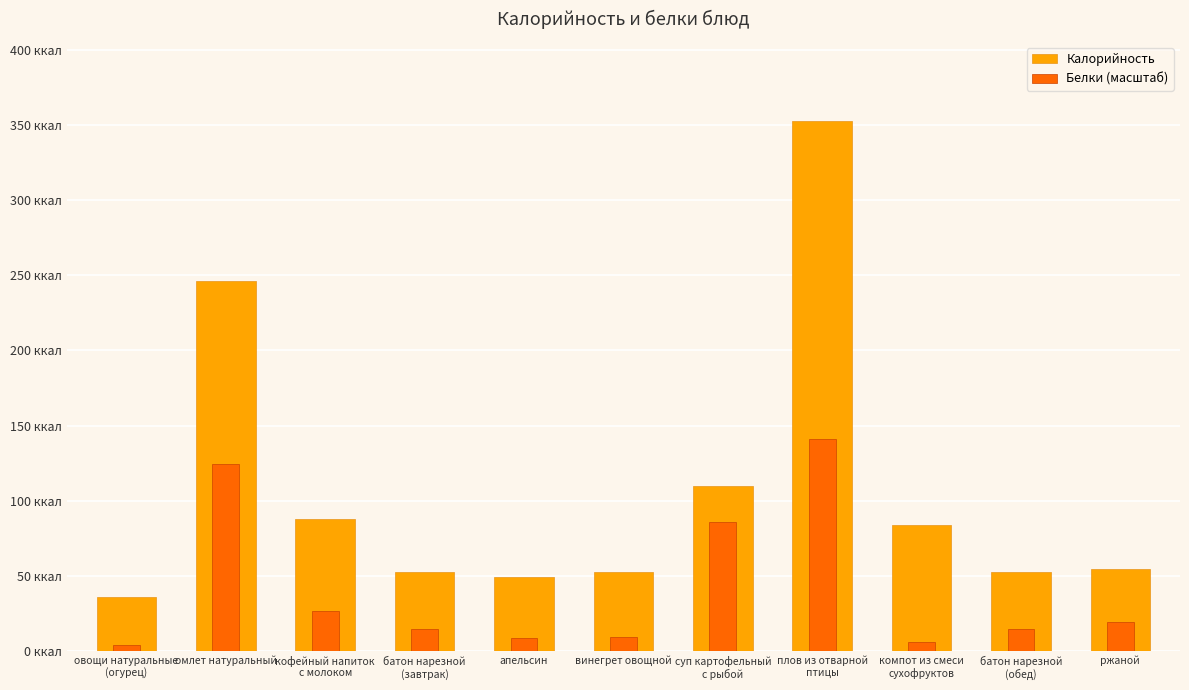

What is the total value across all series at омлет натуральный?

370.2